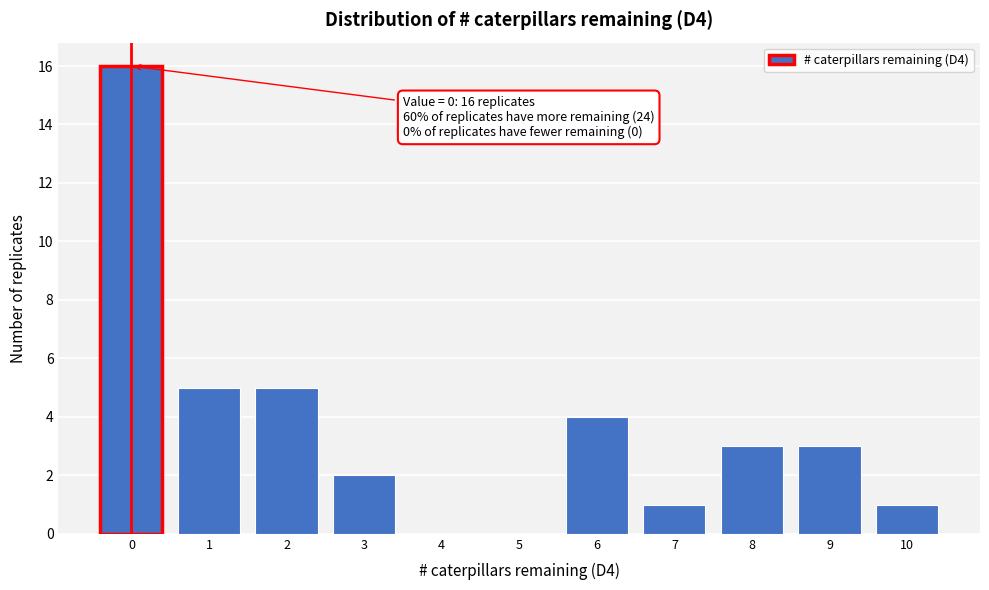

Over which range of the x-axis is the bar tallest?

-0.5 to 0.5